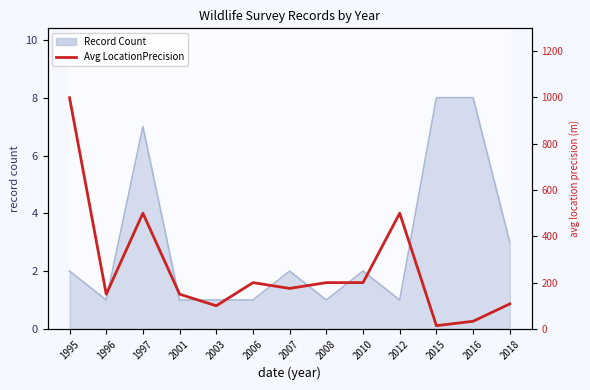

At which category does the data reach its first local valley?

1996